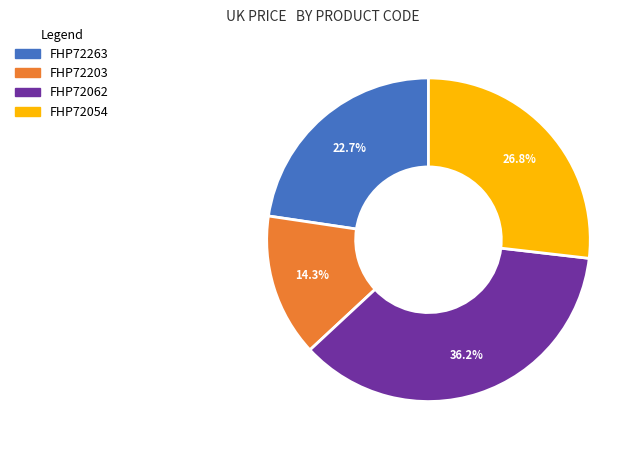

Does FHP72263 account for over 50% of the chart?

No